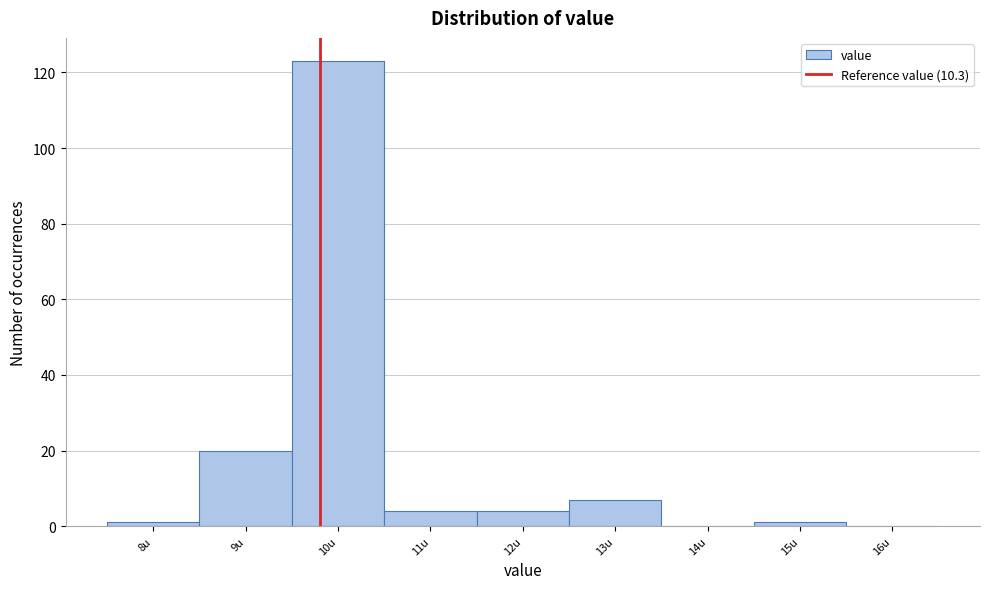

Reading left to right, list all the values displayed in this chart.

8u=1	9u=20	10u=123	11u=4	12u=4	13u=7	14u=0	15u=1	16u=0